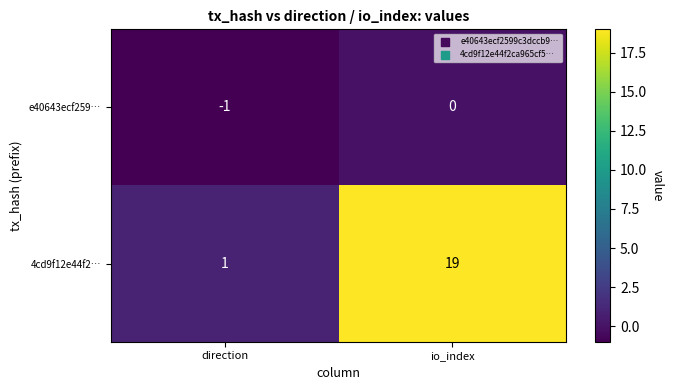

What is the average value of the 4cd9f12e44f2… series?

10